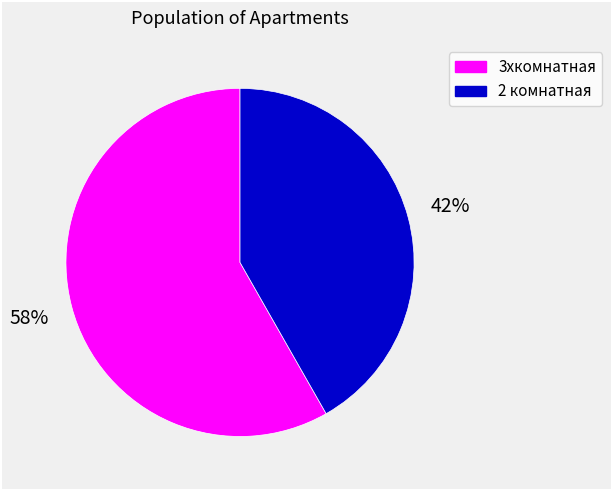

Between 3хкомнатная and 2 комнатная, which is larger?

3хкомнатная